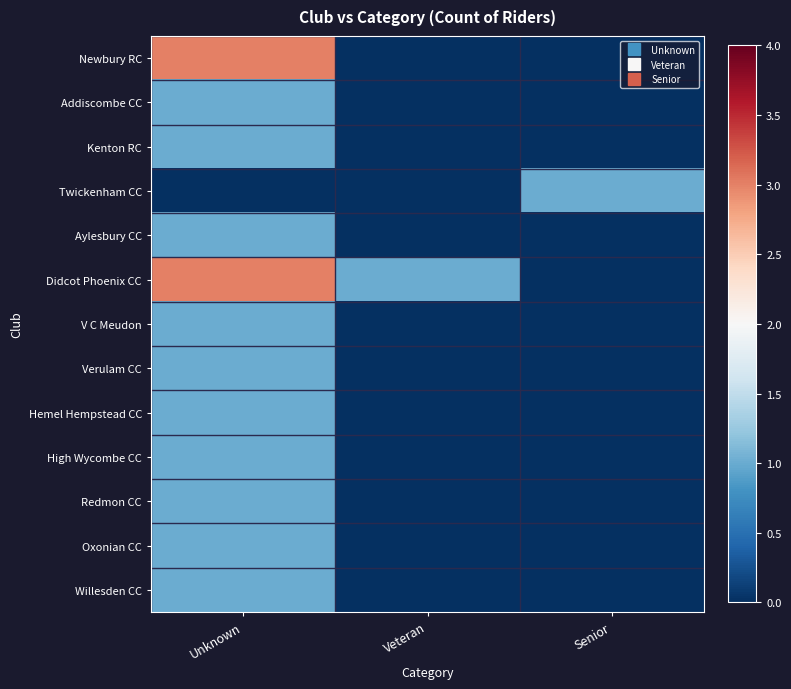

Reading left to right, list all the values displayed in this chart.

Newbury RC: Unknown=3	Veteran=0	Senior=0
Addiscombe CC: Unknown=1	Veteran=0	Senior=0
Kenton RC: Unknown=1	Veteran=0	Senior=0
Twickenham CC: Unknown=0	Veteran=0	Senior=1
Aylesbury CC: Unknown=1	Veteran=0	Senior=0
Didcot Phoenix CC: Unknown=3	Veteran=1	Senior=0
V C Meudon: Unknown=1	Veteran=0	Senior=0
Verulam CC: Unknown=1	Veteran=0	Senior=0
Hemel Hempstead CC: Unknown=1	Veteran=0	Senior=0
High Wycombe CC: Unknown=1	Veteran=0	Senior=0
Redmon CC: Unknown=1	Veteran=0	Senior=0
Oxonian CC: Unknown=1	Veteran=0	Senior=0
Willesden CC: Unknown=1	Veteran=0	Senior=0